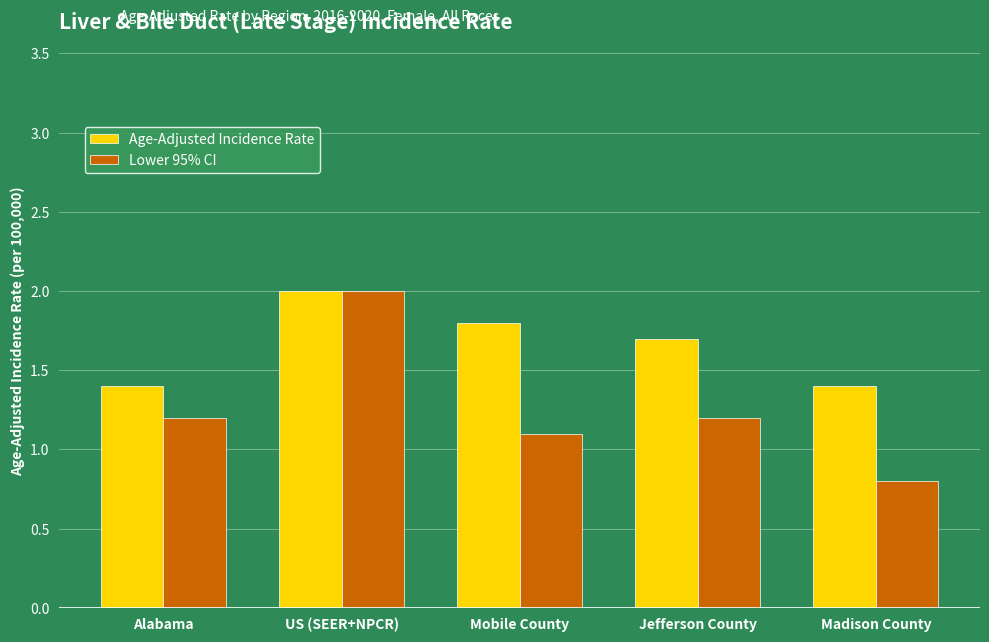

How many data points in Lower 95% CI are less than 1?

1